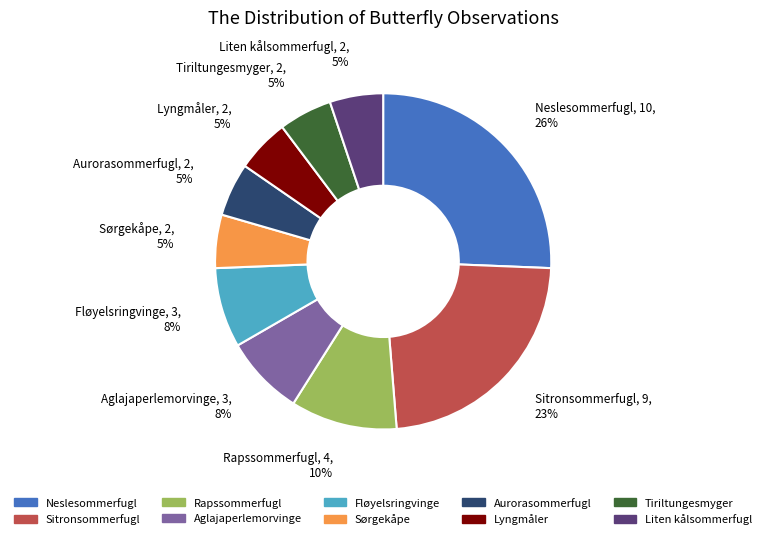

Approximately how many times larger is the value at Tiriltungesmyger compared to Aurorasommerfugl?

1.0